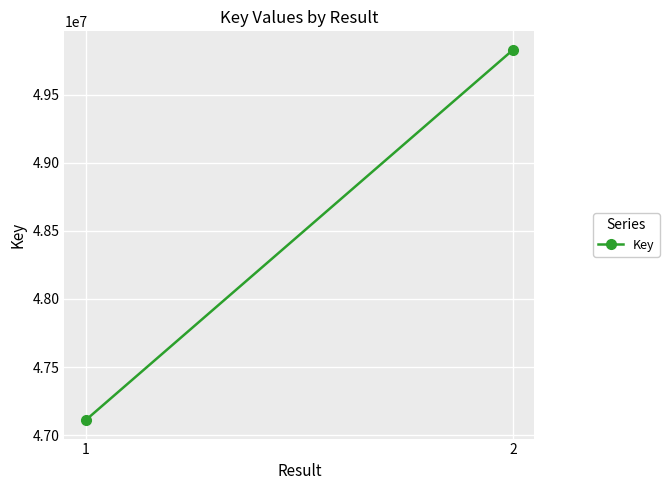

List the labels in order of value, smallest first.

1, 2